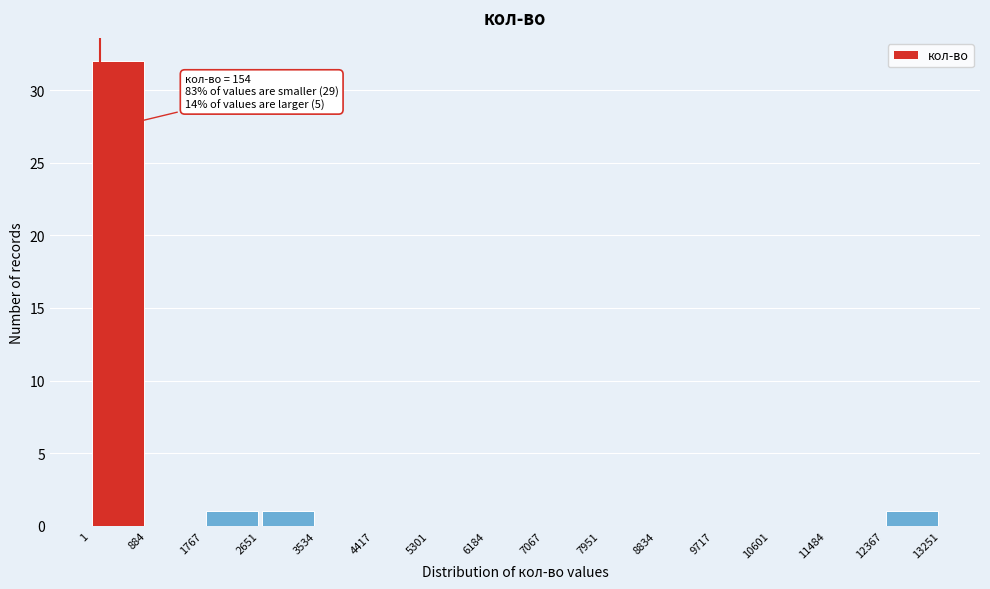

Over which range of the x-axis is the bar tallest?

1 to 884